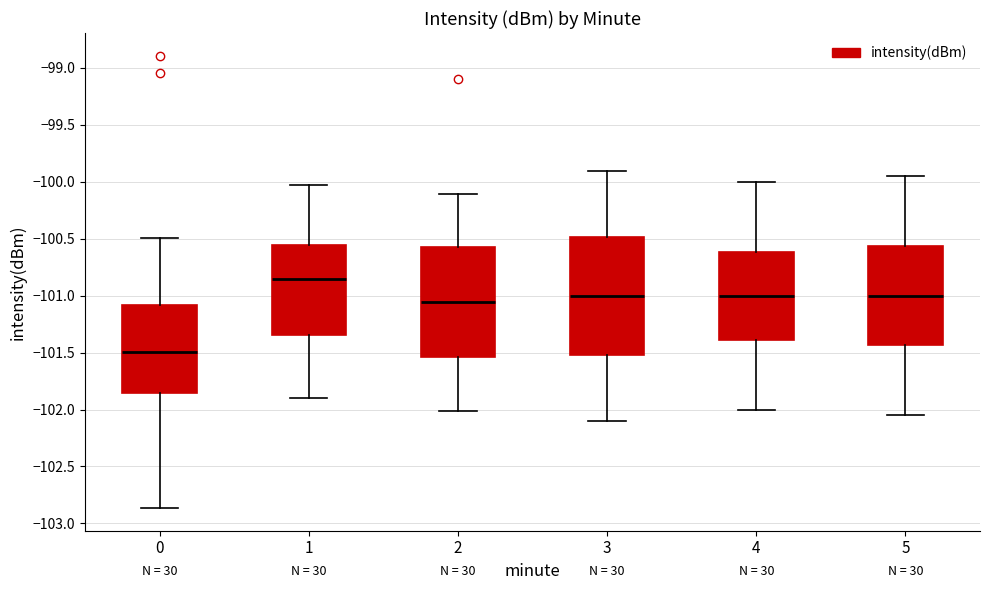

Reading left to right, transcribe this box plot: for each box, give where its median line is, the range the box spans, and where its two whiskers end, as read against the y-axis. The values are not printed on the chart, so give them approximately, as read against the axis.

0: median -101.50, box -101.85 to -101.10, whiskers -102.85 to -100.50
1: median -100.85, box -101.35 to -100.55, whiskers -101.90 to -100.05
2: median -101.05, box -101.55 to -100.55, whiskers -102.00 to -100.10
3: median -101.00, box -101.50 to -100.50, whiskers -102.10 to -99.90
4: median -101.00, box -101.40 to -100.60, whiskers -102.00 to -100.00
5: median -101.00, box -101.45 to -100.55, whiskers -102.05 to -99.95